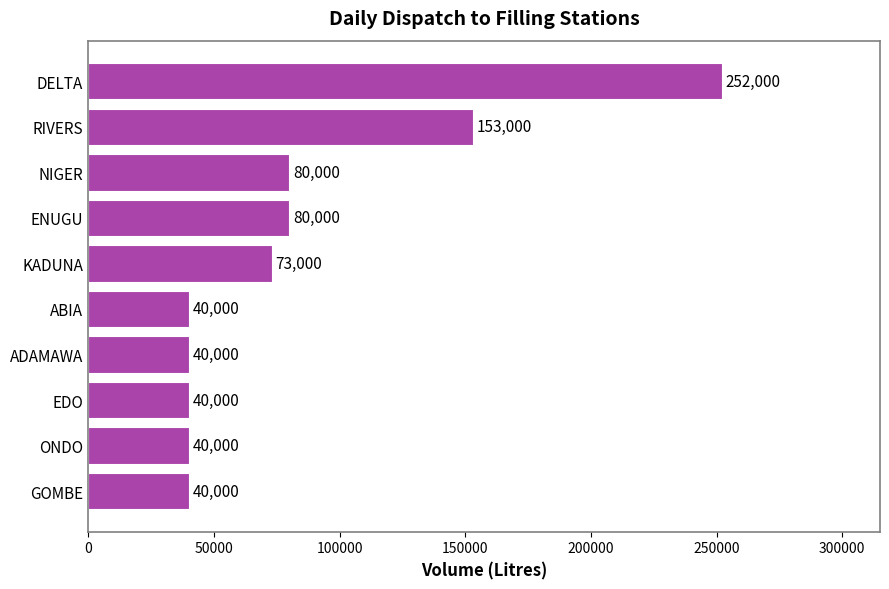

The value at DELTA is 375500. True or false?

False